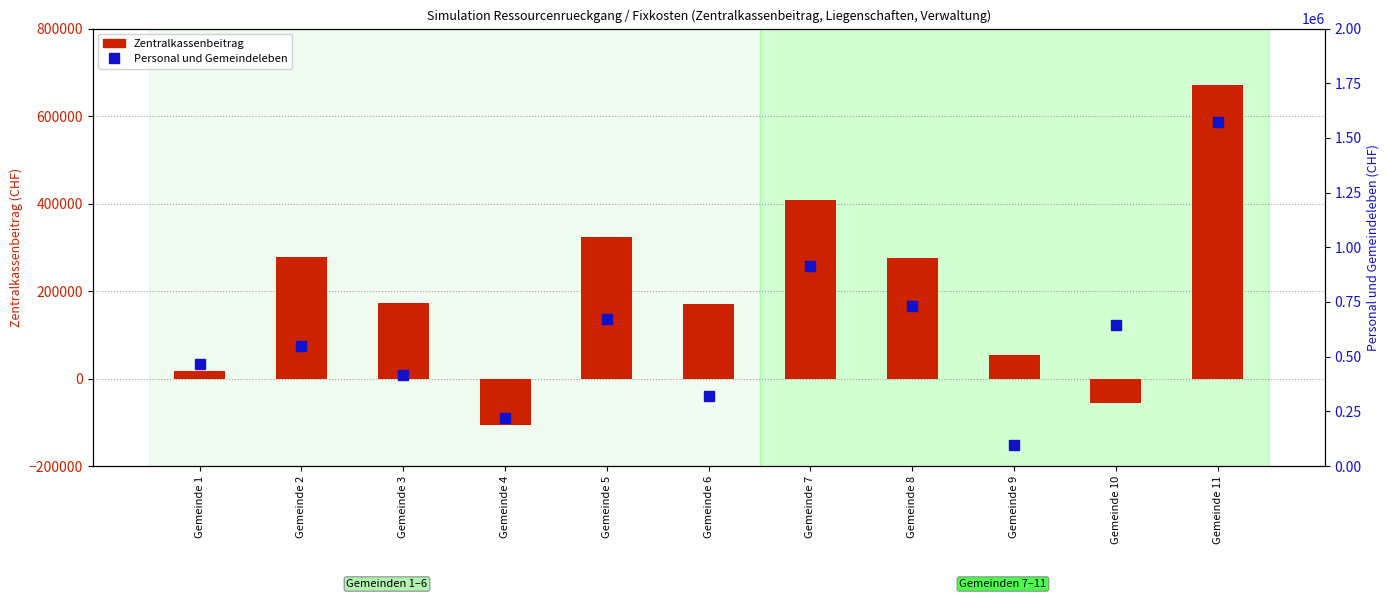

At which category does the chart reach its minimum across all series?

Gemeinde 4